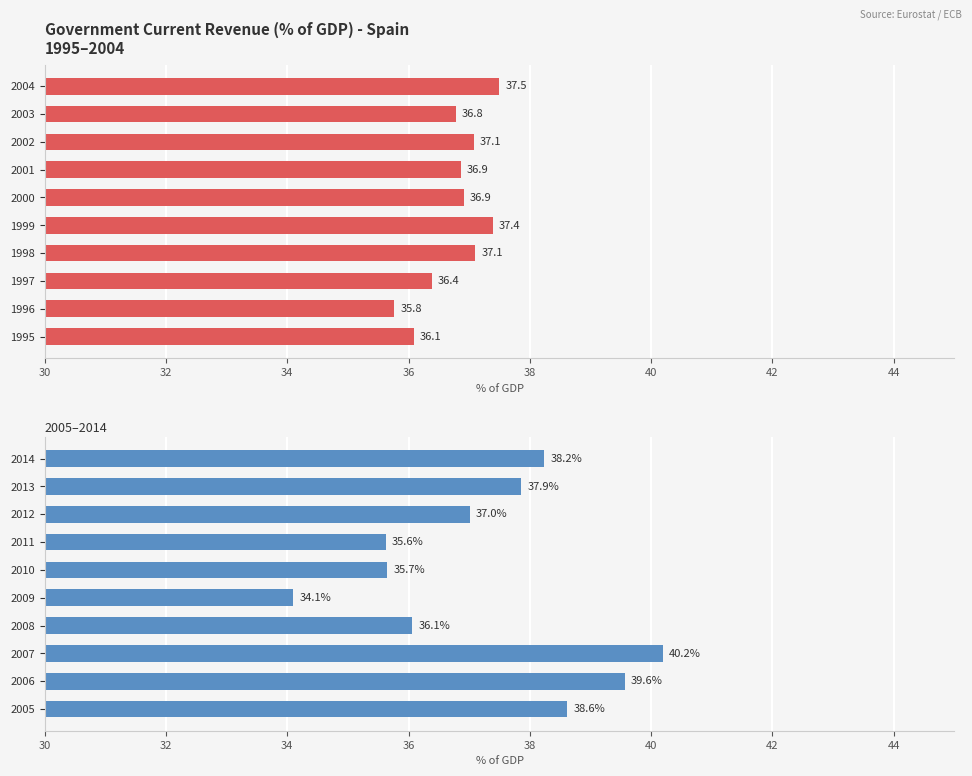

Between 30 and 40, which series saw the biggest shift?

Government current revenue (% of GDP) 2005-2014